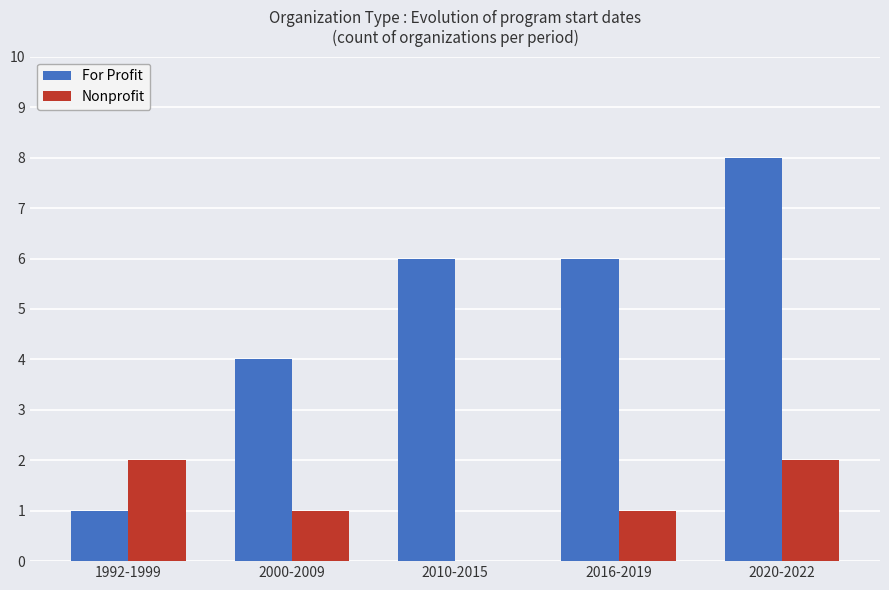

The Nonprofit series shows 2 at 1992-1999. True or false?

True